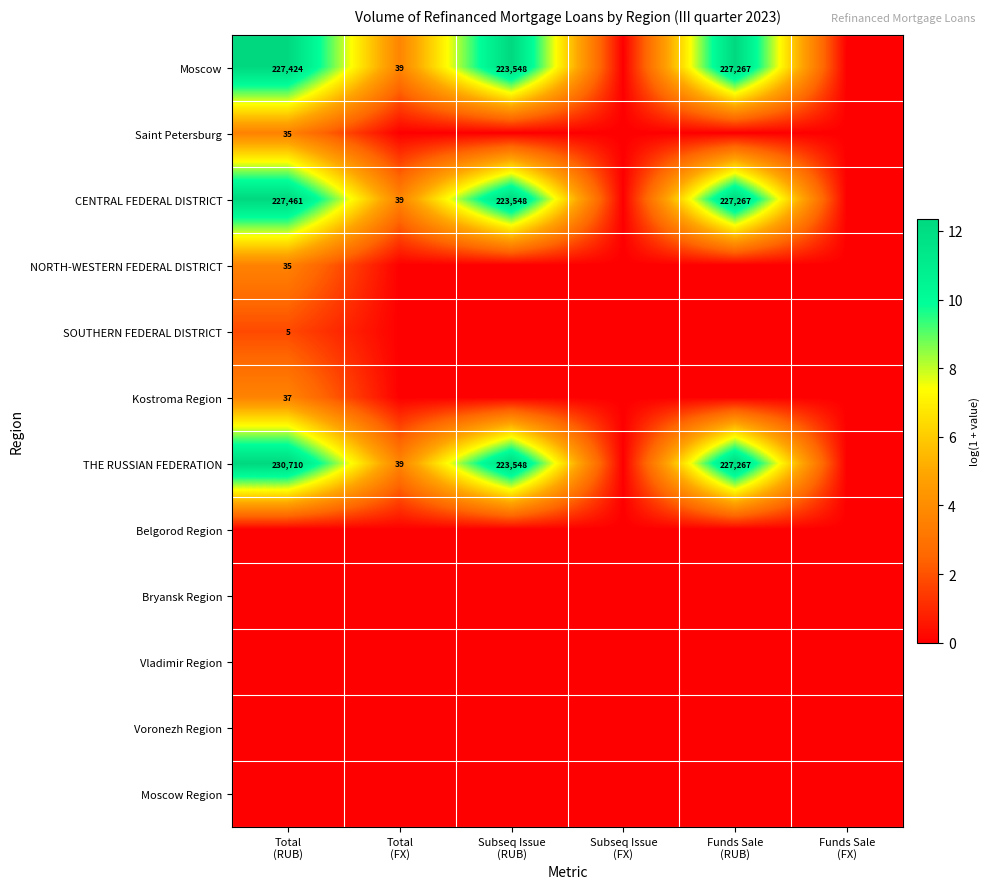

Which series has the largest total across all categories?

THE RUSSIAN FEDERATION